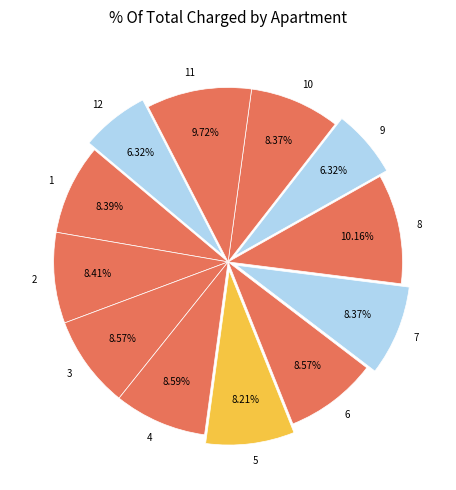

How many segments does this pie chart have?

12